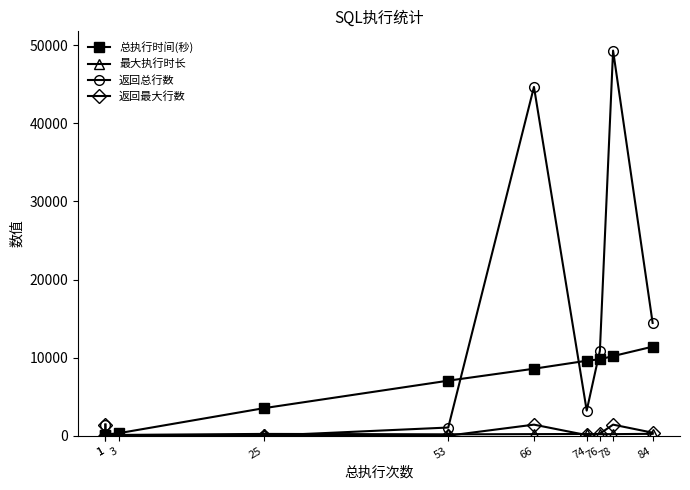

Which has a higher value, 53 or 1?

53